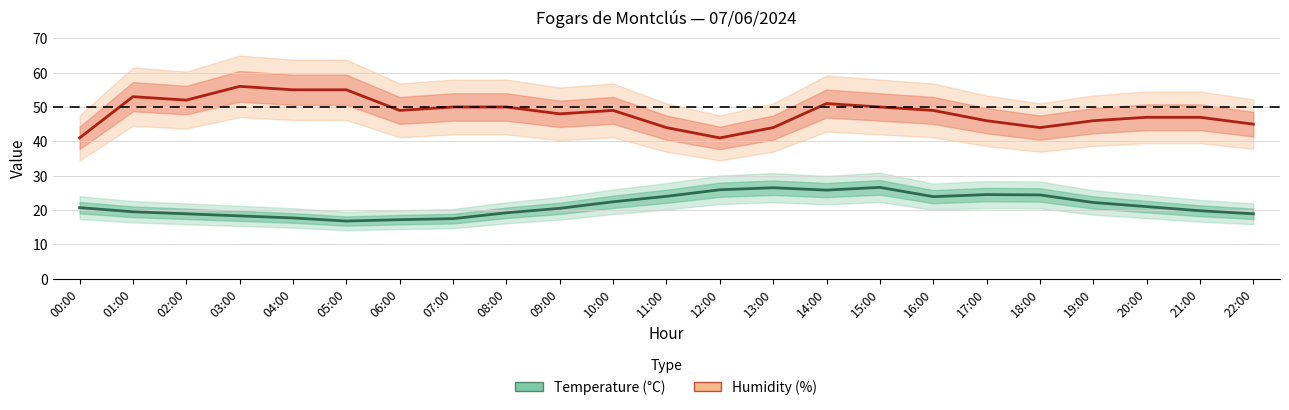

True or false: Temperature (°C) has more than 2 interior local peaks.

True